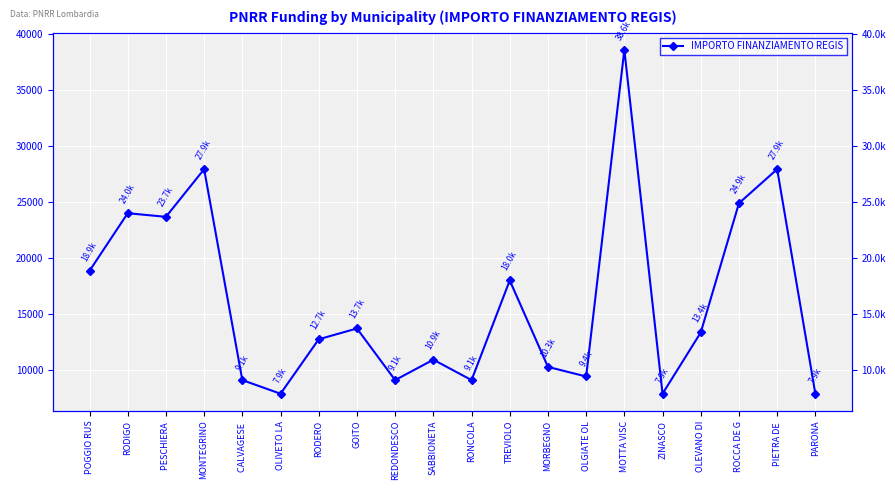

Where does the data first go above 13354?

POGGIO RUS